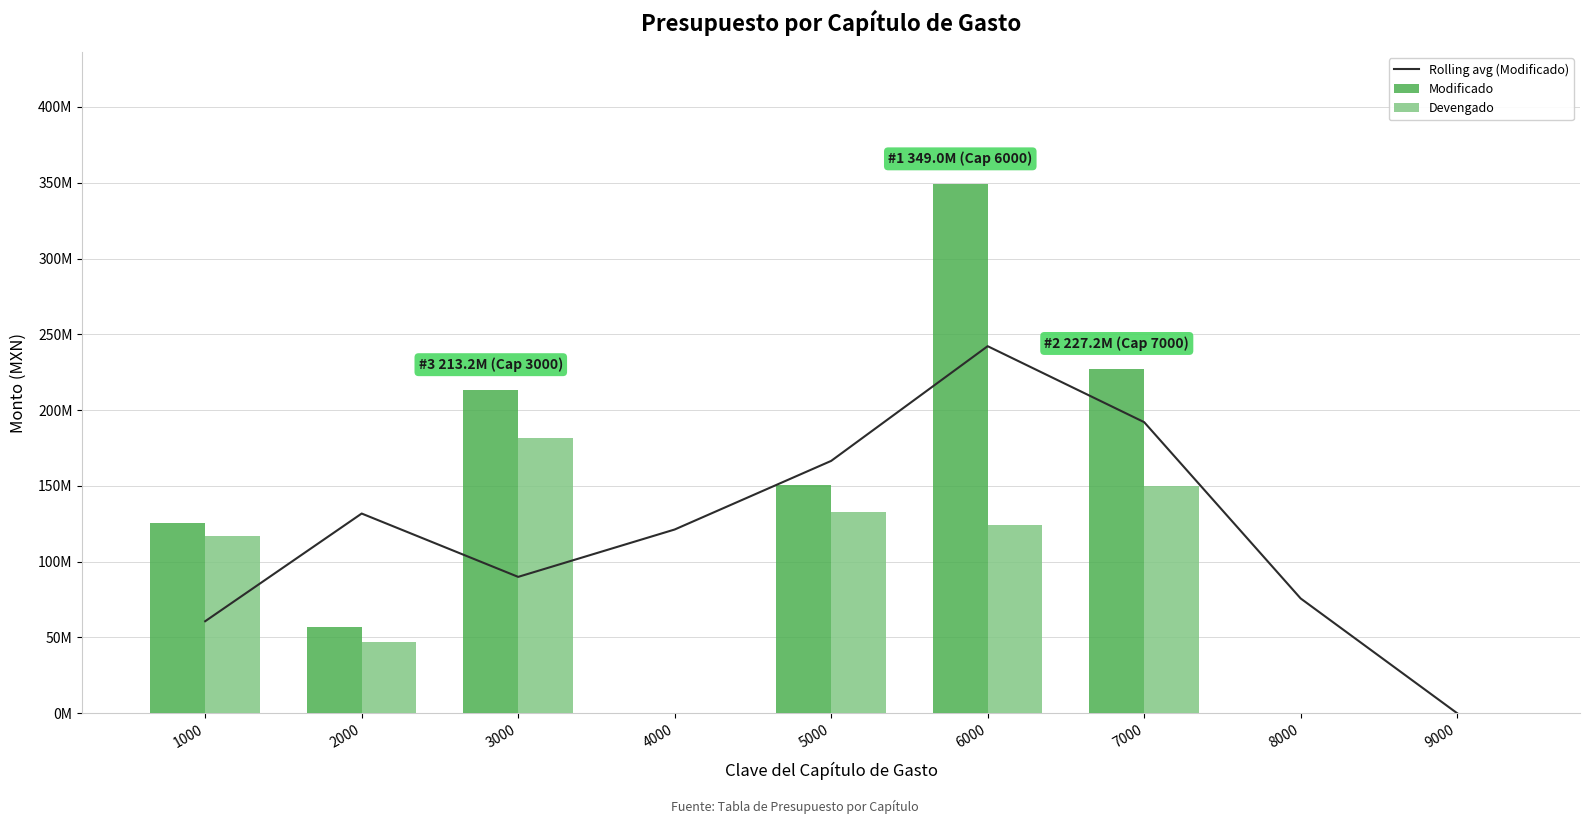

Between 3000 and 5000, which series saw the biggest shift?

Rolling avg (Modificado)